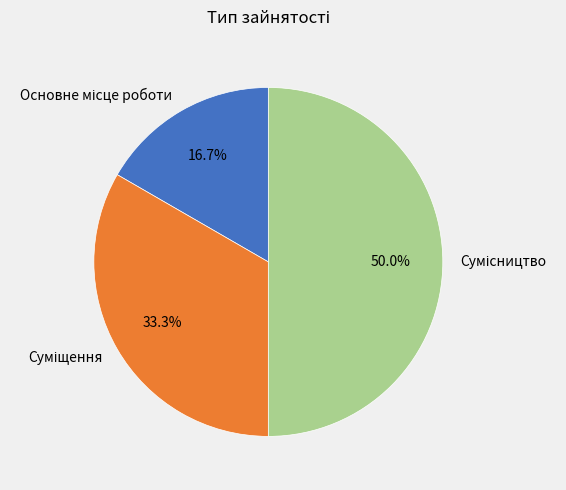

Is there a majority slice in this chart?

No